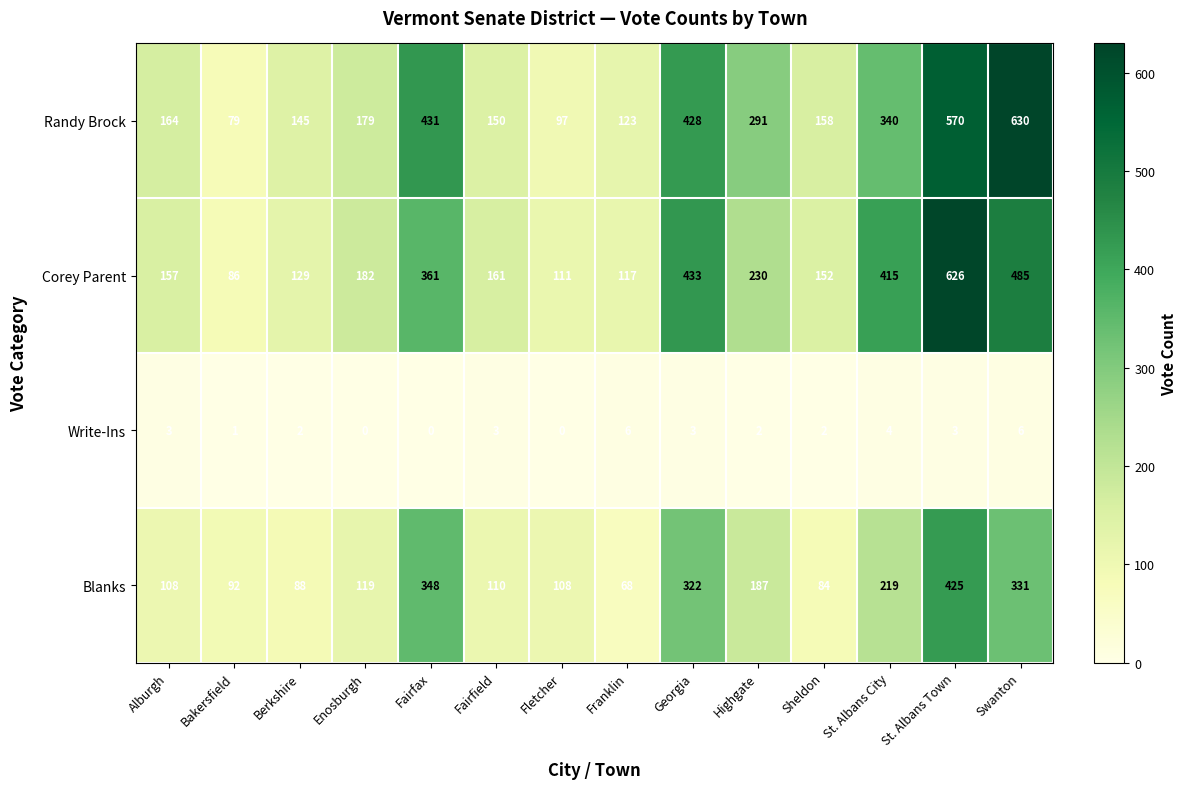

Where is Corey Parent nearest to the value 356?

Fairfax